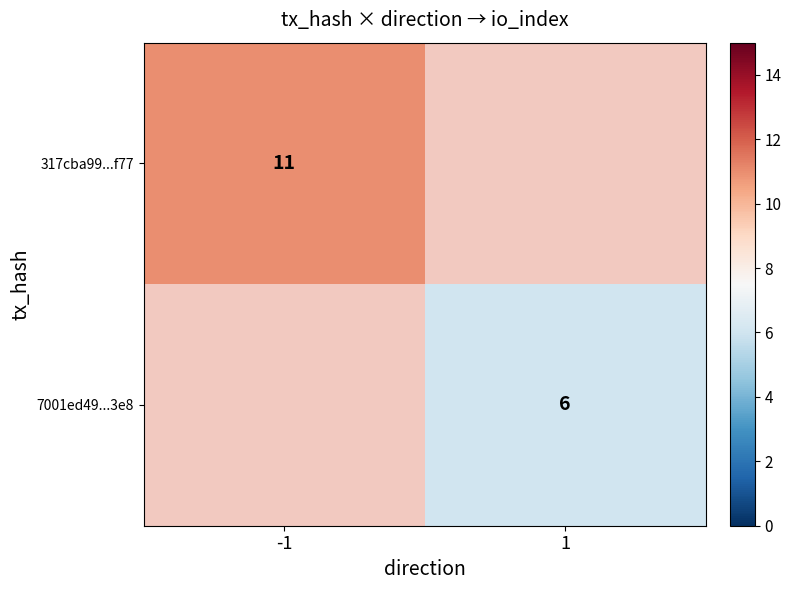

True or false: 317cba99...f77 has a value of 11 at -1.

True